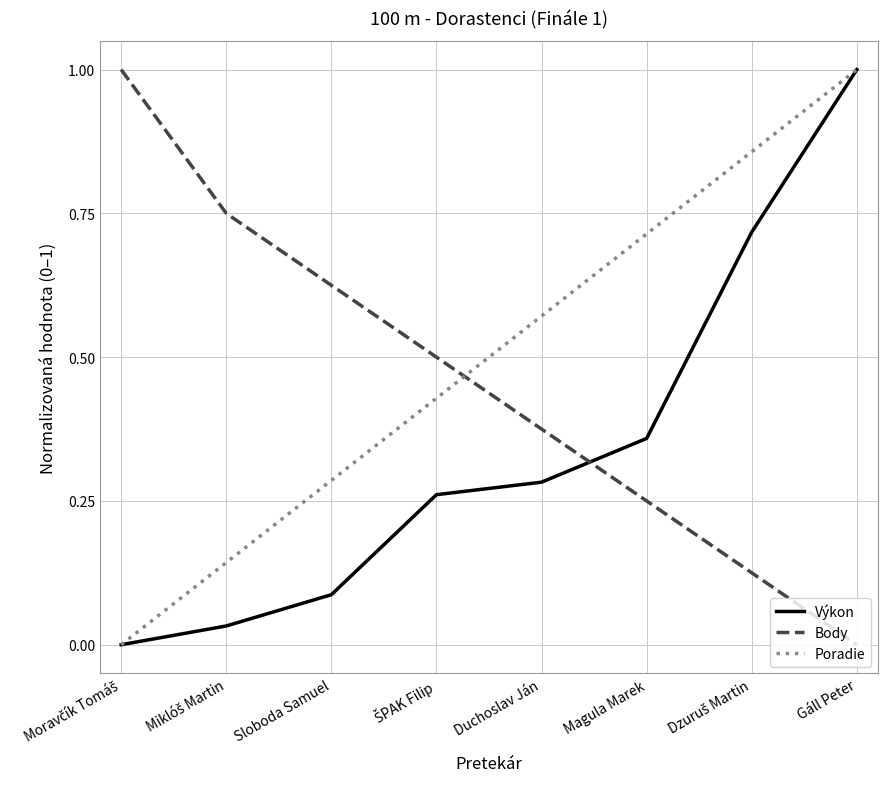

What is the difference between the highest and lowest values at Sloboda Samuel?

0.5